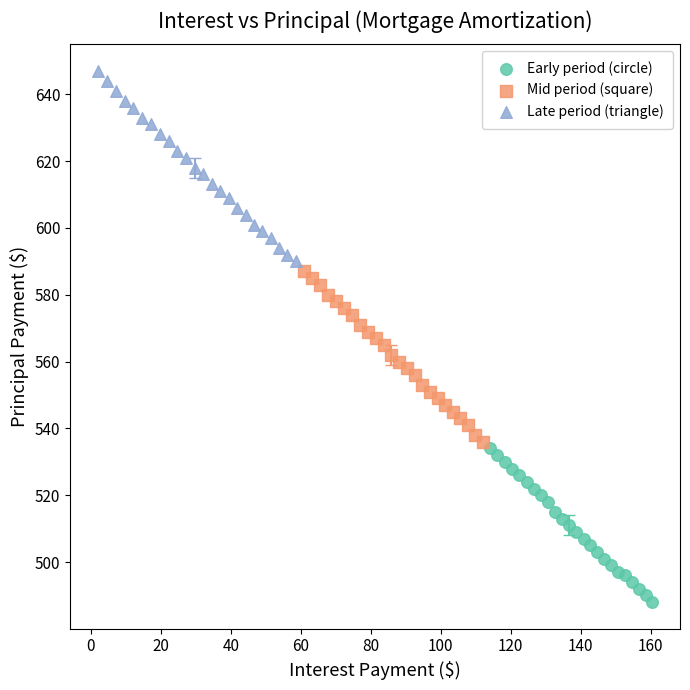

Which series reaches the maximum Y coordinate?

Late period (triangle)